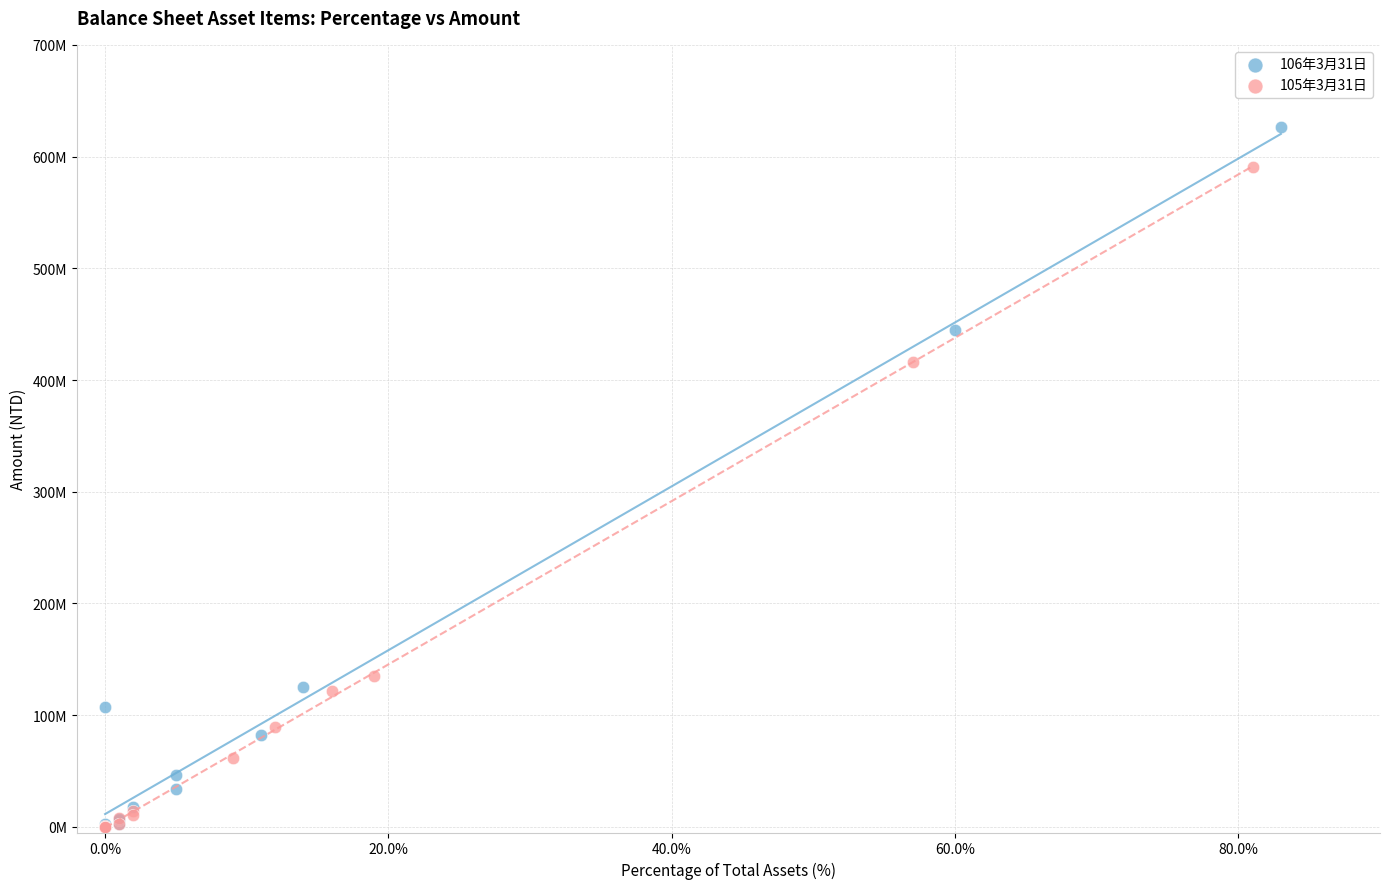

What are all the series names shown in the legend?

106年3月31日, 105年3月31日